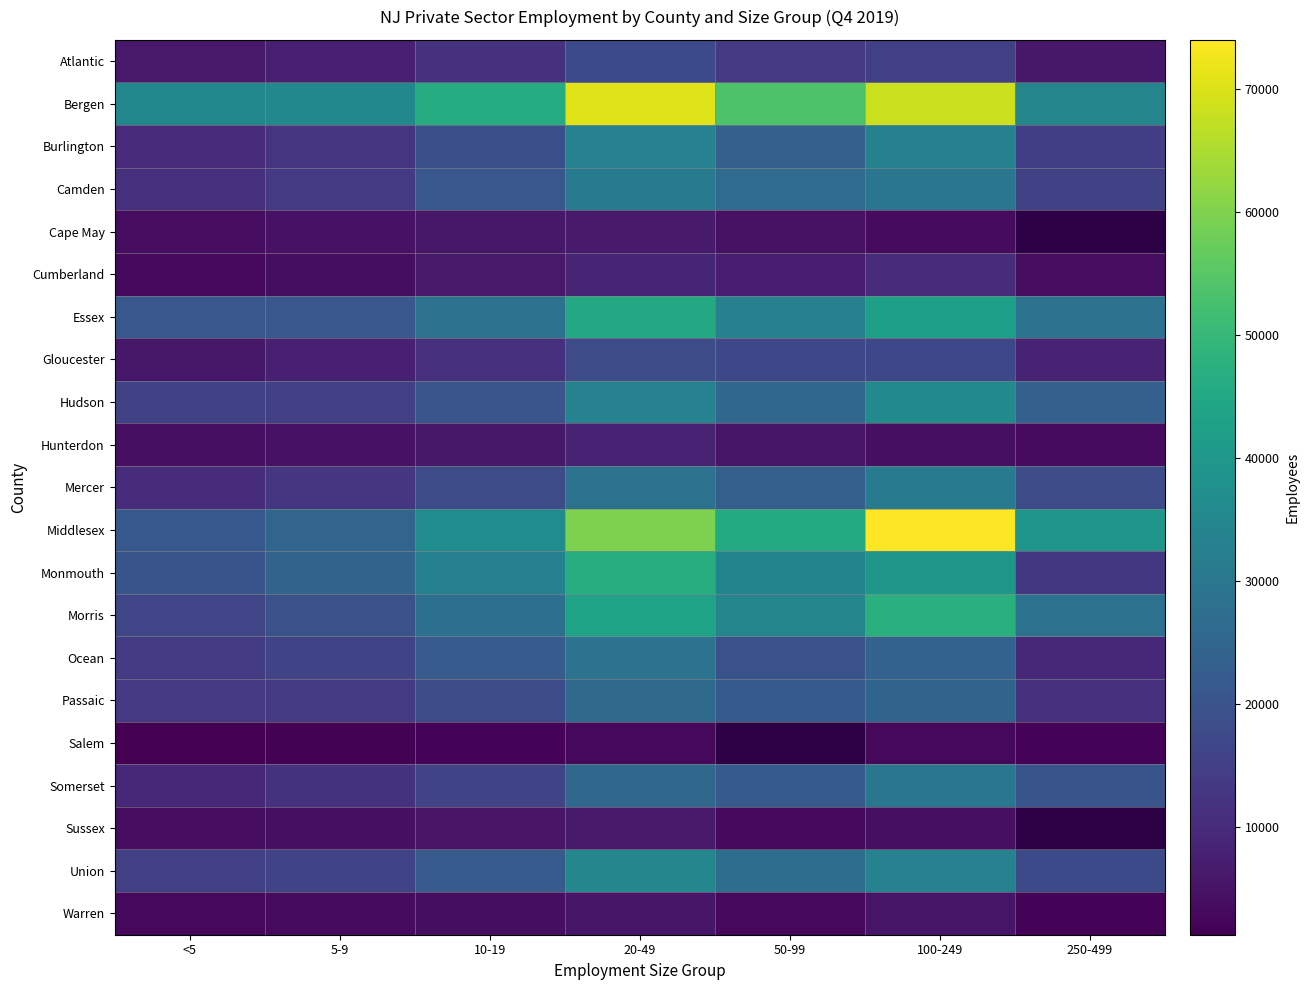

What is the difference between the highest and lowest values at <5?

33973.0